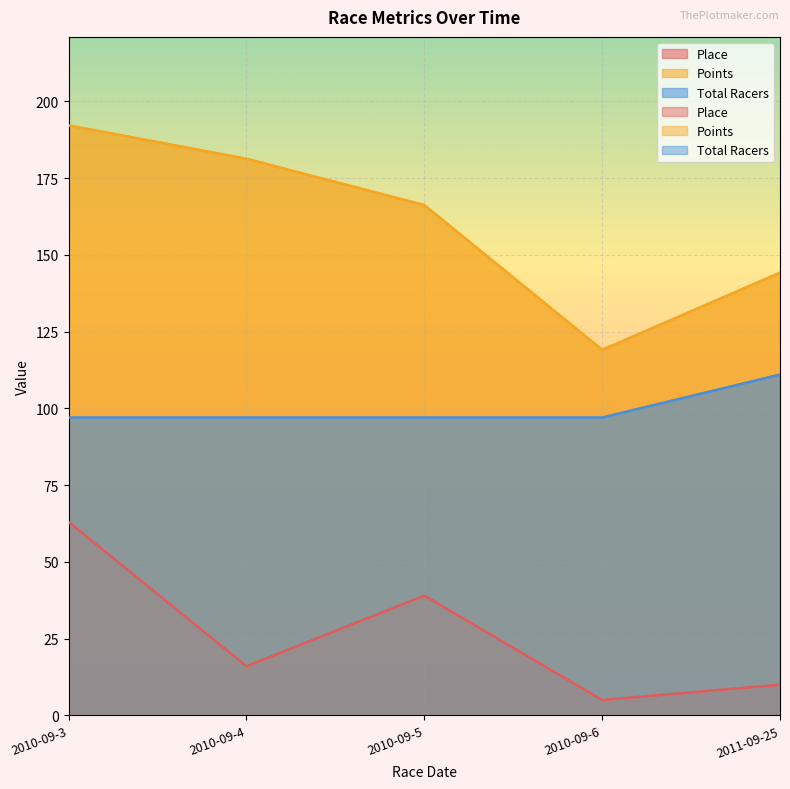

Which has a higher value, 2010-09-4 or 2011-09-25?

2010-09-4